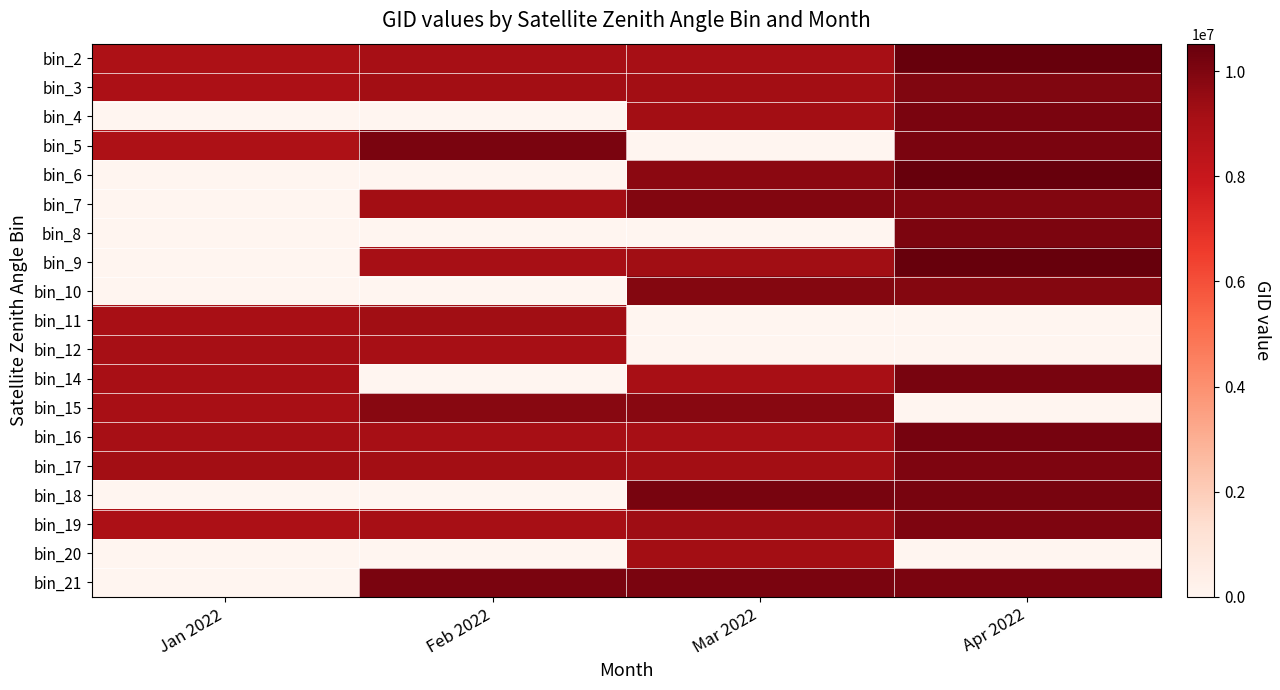

What is the total value across all series at Apr 2022?

152069234